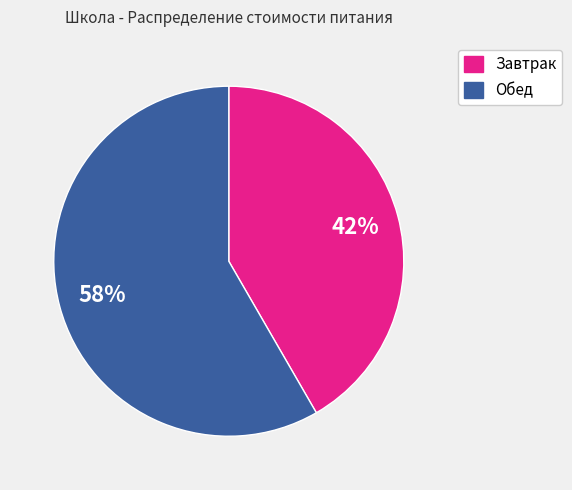

True or false: Завтрак accounts for 51% of the total.

False